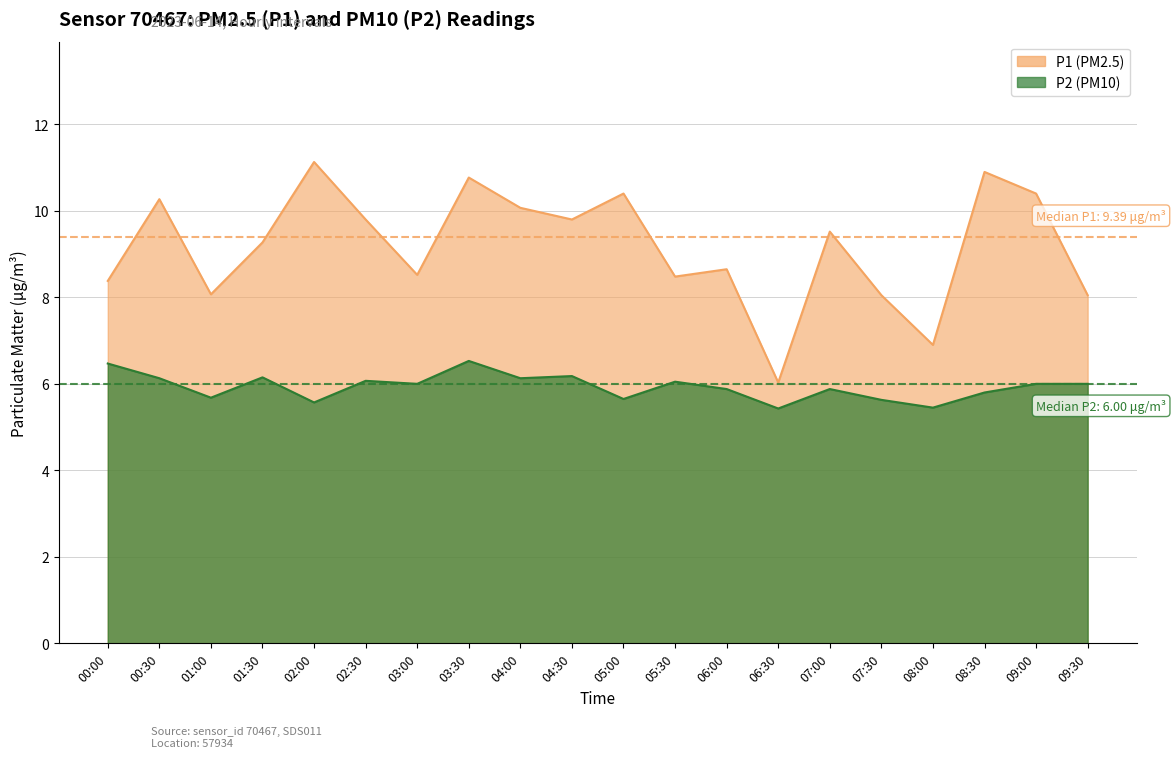

True or false: P1 has a value of 10.4 at 09:00.

True